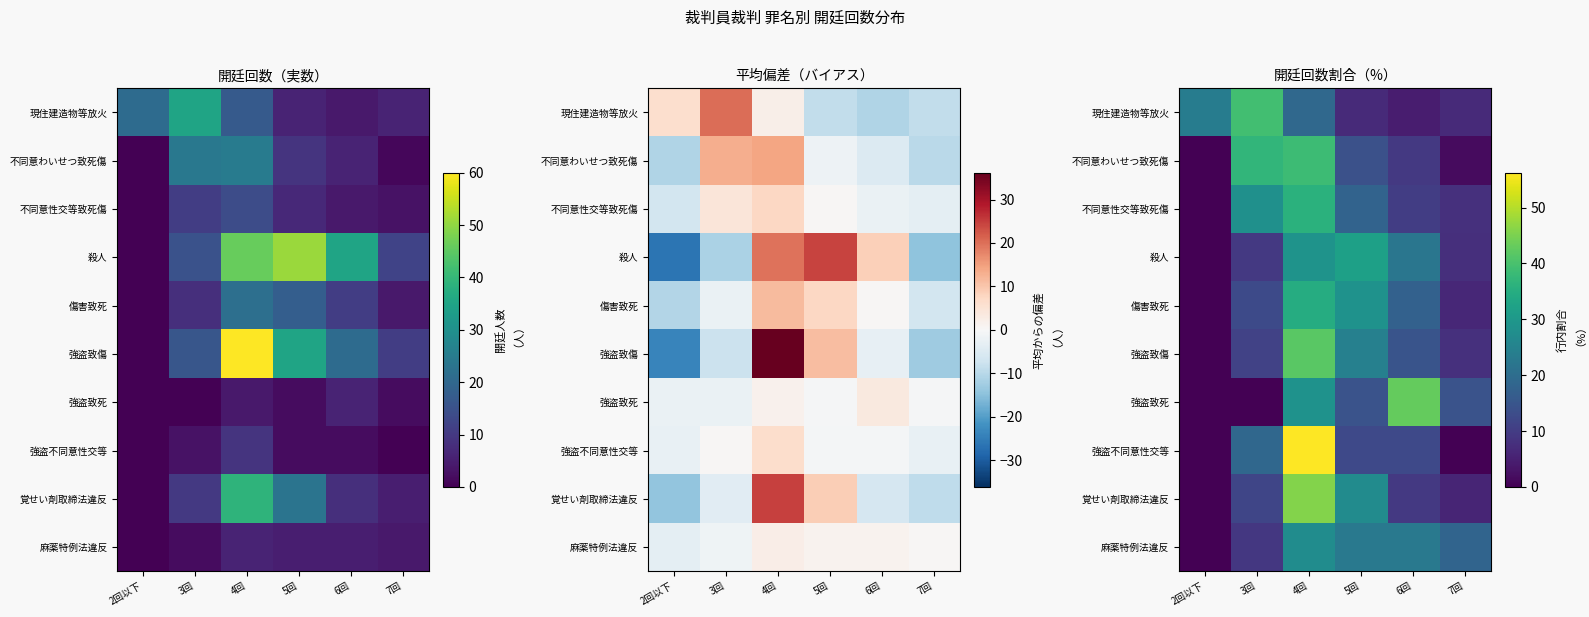

What is the maximum value shown in the chart?

56.2